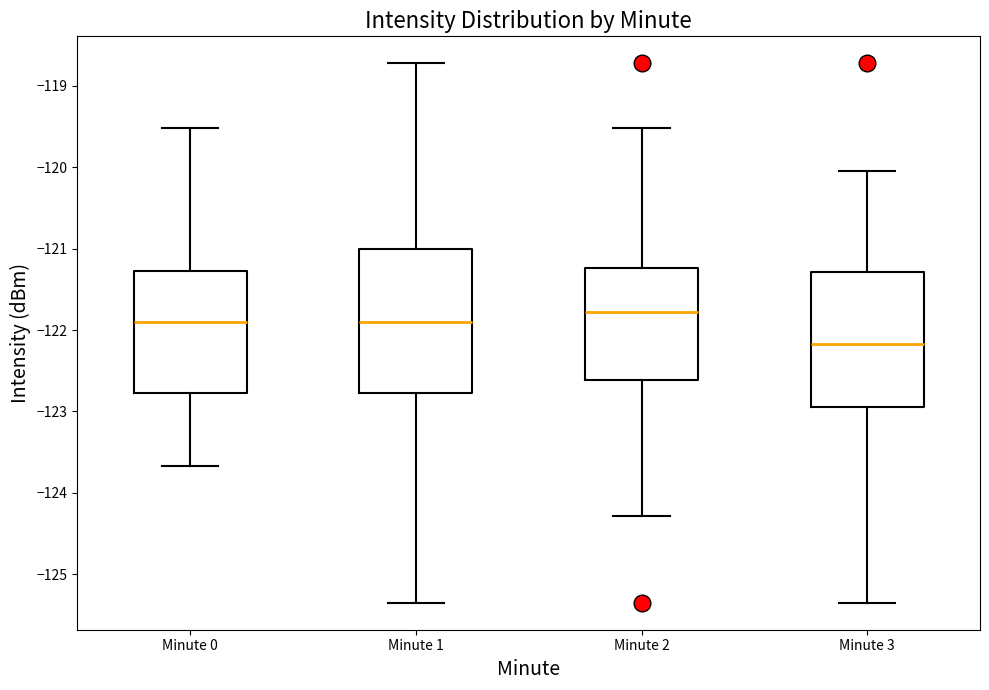

Where does the upper whisker of the box for Minute 3 end on the y-axis? The values are not printed on the chart, so give them approximately, as read against the axis.

-120.0